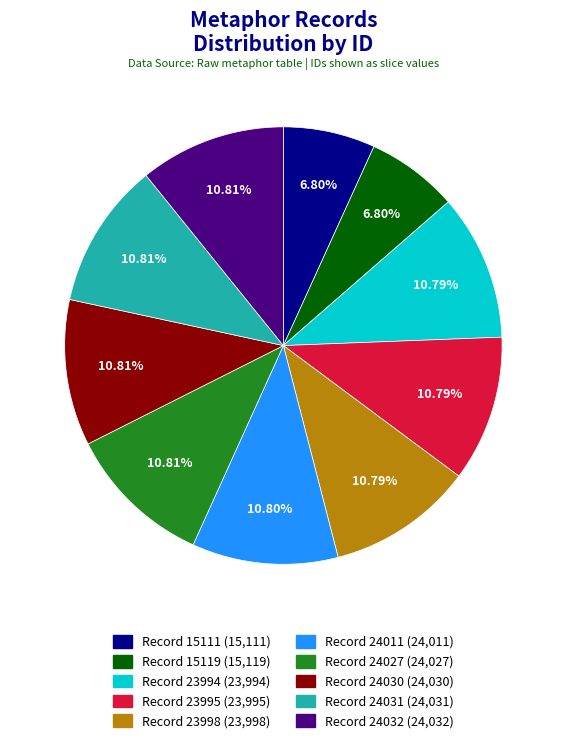

Combined, do Record 23998 (23,998) and Record 24027 (24,027) account for over 50%?

No